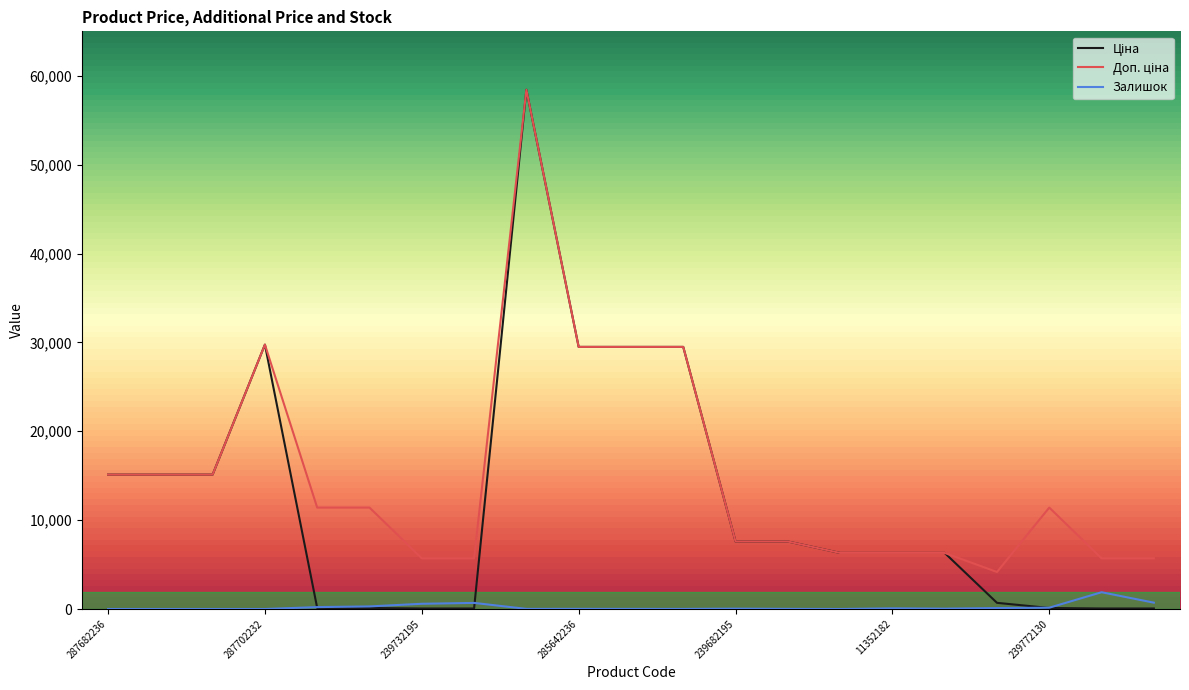

What is the maximum value shown in the chart?

58426.5